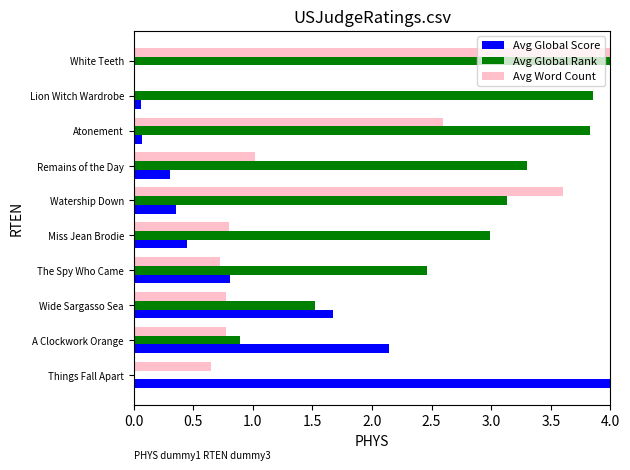

The Avg Global Score series shows 0.1 at Lion Witch Wardrobe. True or false?

True